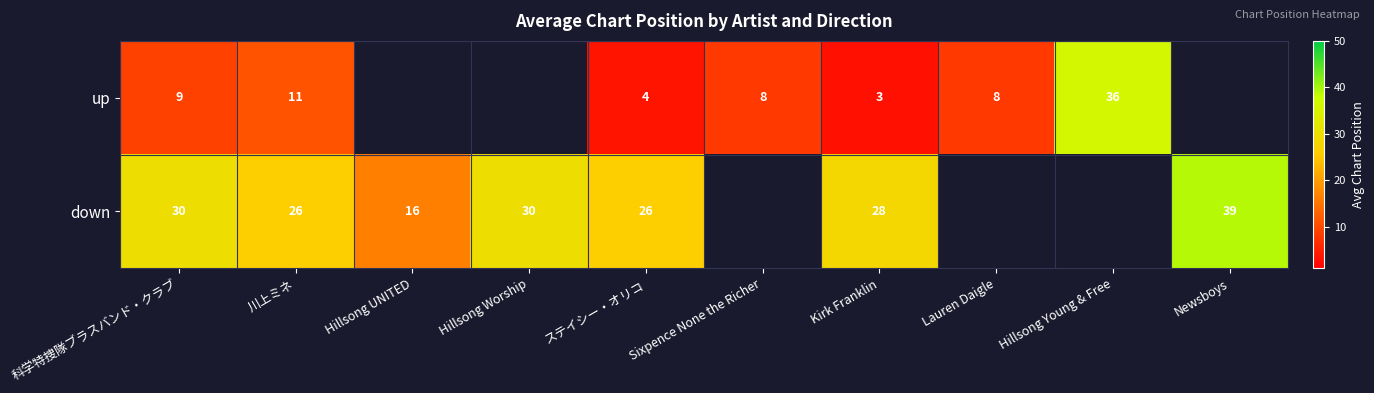

Rank the series at 川上ミネ from lowest to highest value.

up, down